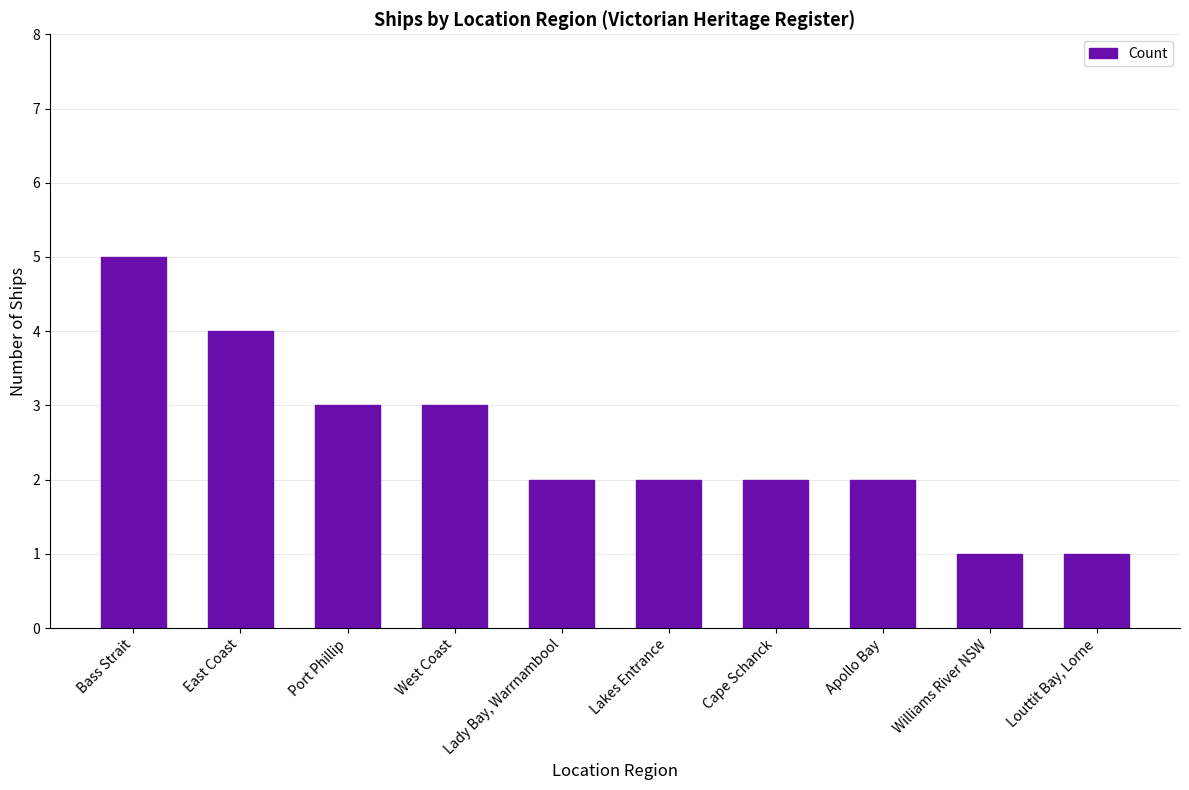

What is the maximum value shown in the chart?

5